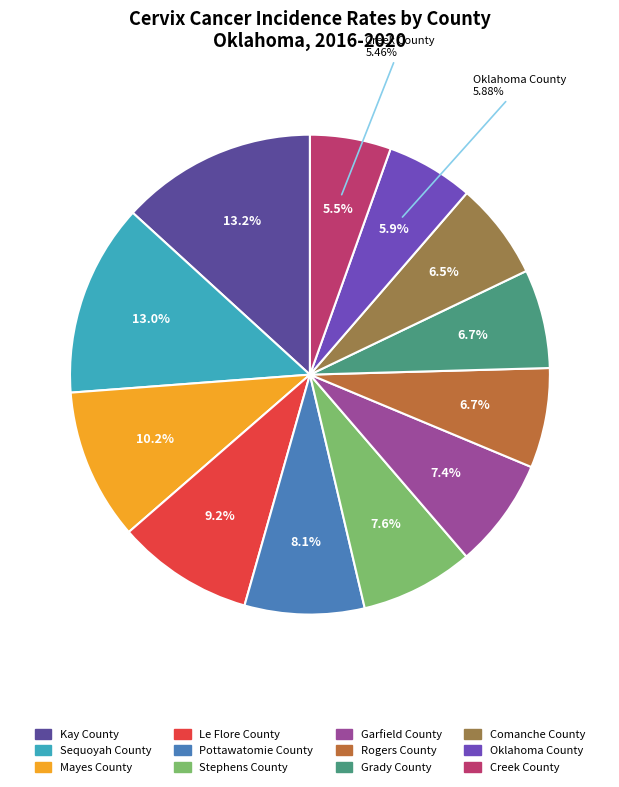

Combined, what portion of the pie is Oklahoma County and Sequoyah County?

18.9%